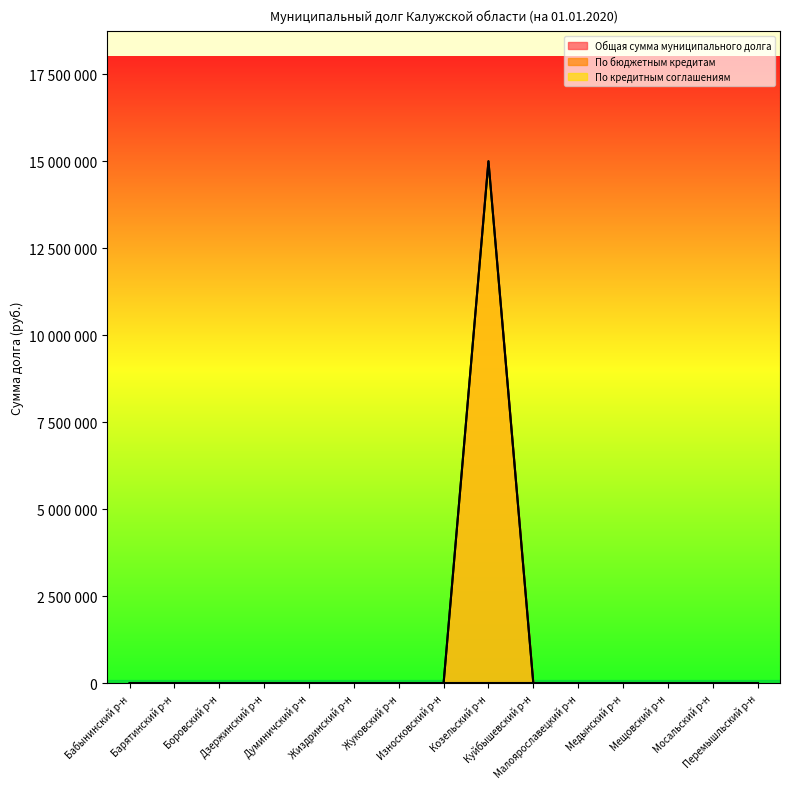

True or false: Общая сумма муниципального долга has a value of 8329780 at Мещовский р-н.

False